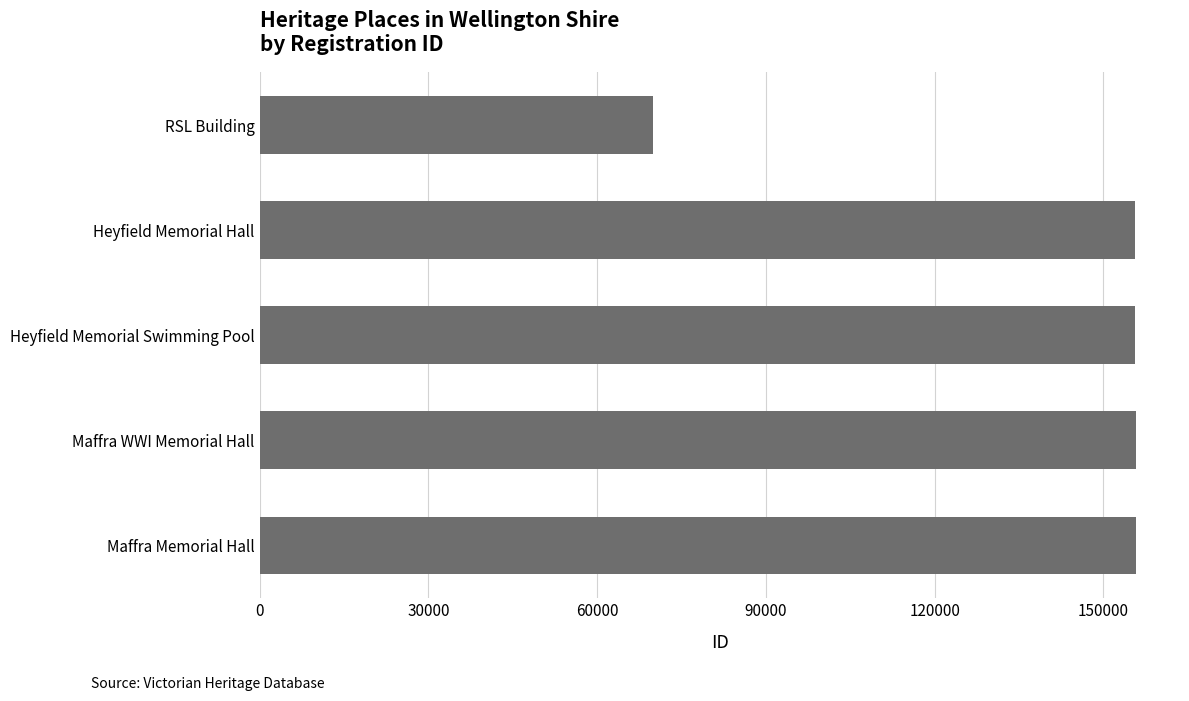

What is the ratio of the value at Maffra Memorial Hall to the value at Maffra WWI Memorial Hall?

1.0